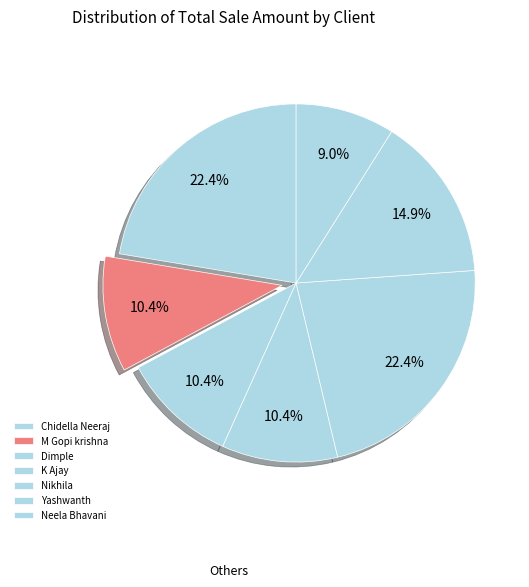

How many segments does this pie chart have?

7